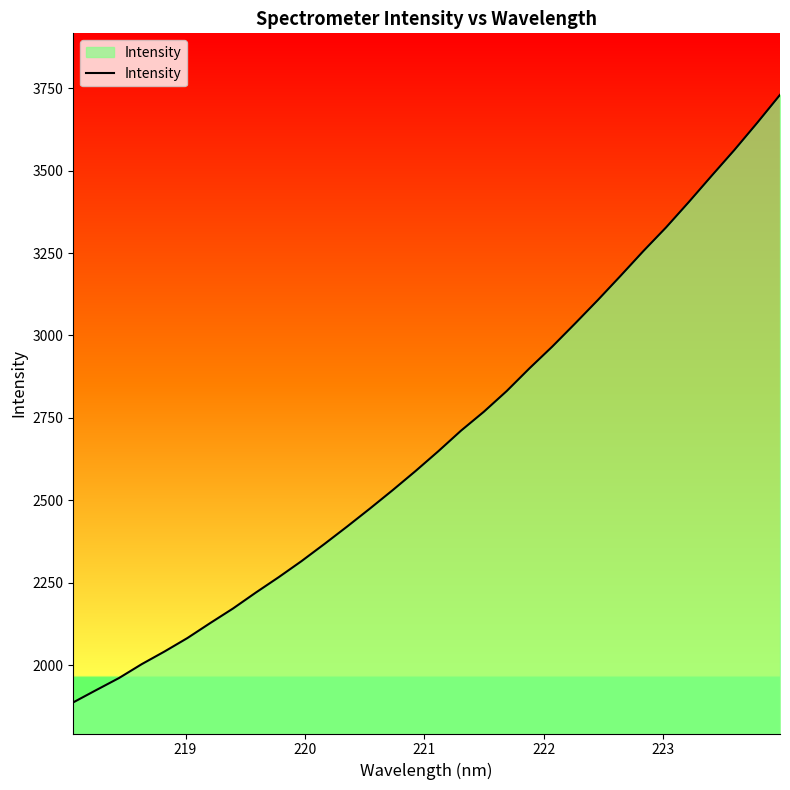

True or false: the data has more than 2 interior local peaks.

False